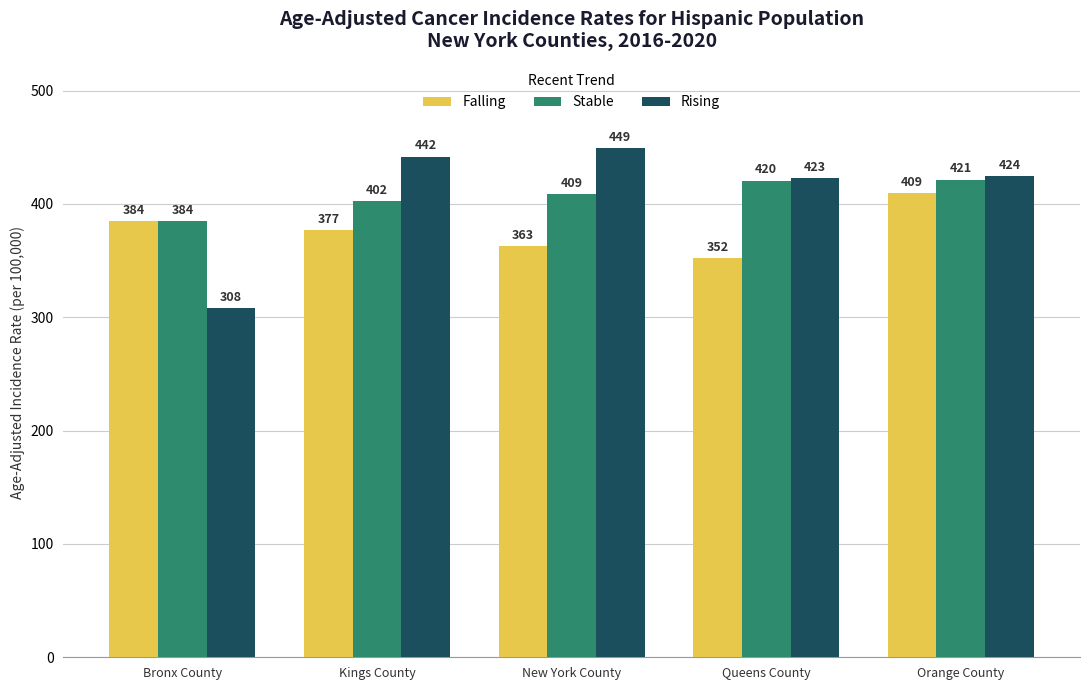

Count the number of data series in this chart.

3